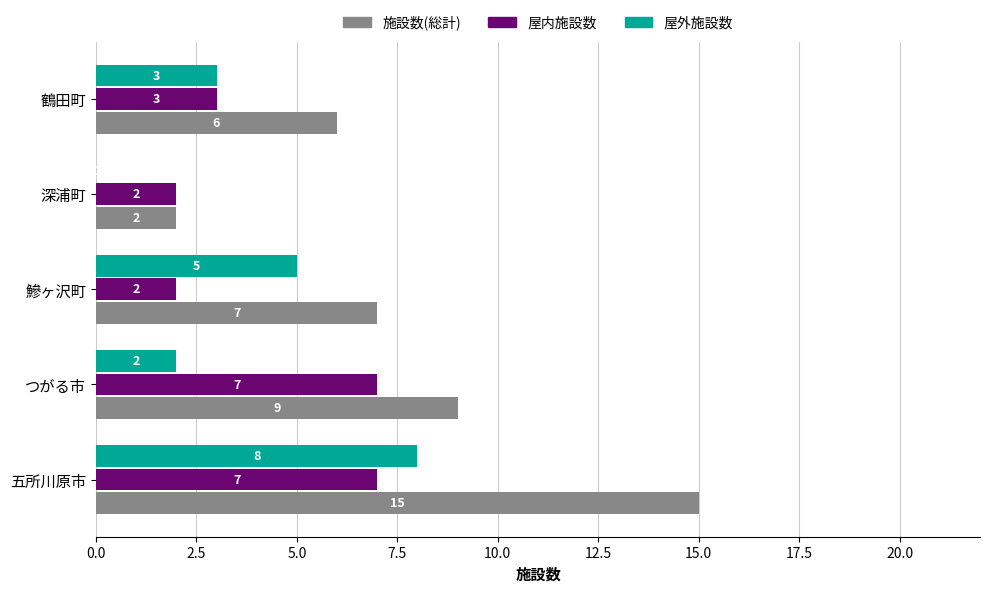

What value does the 屋外施設数 series have at 鰺ヶ沢町?

5